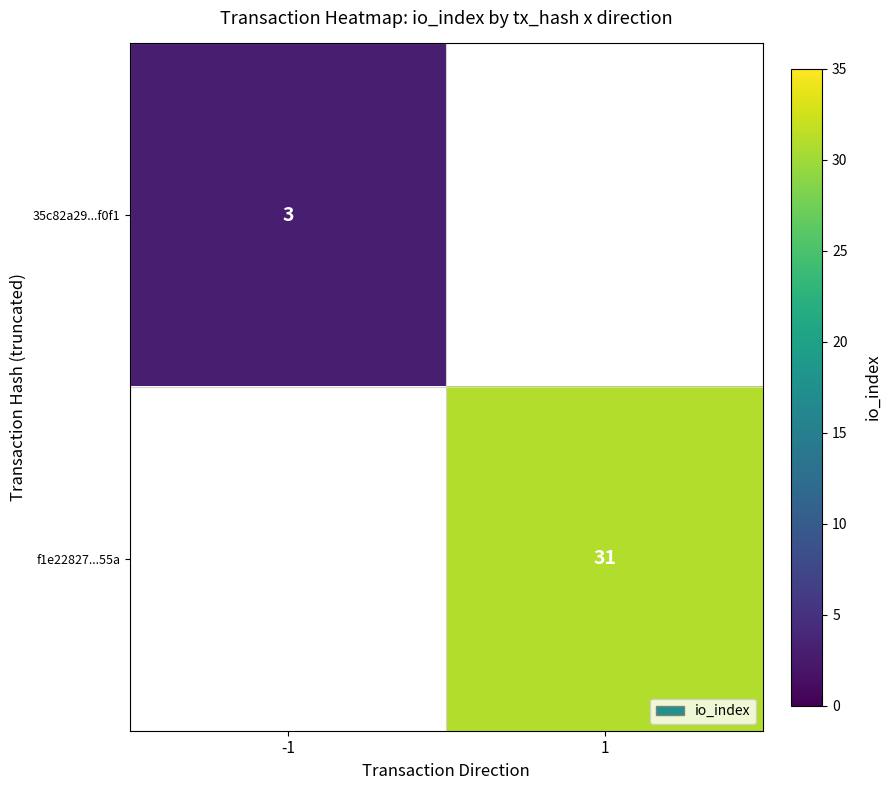

At which category does the chart reach its peak across all series?

1